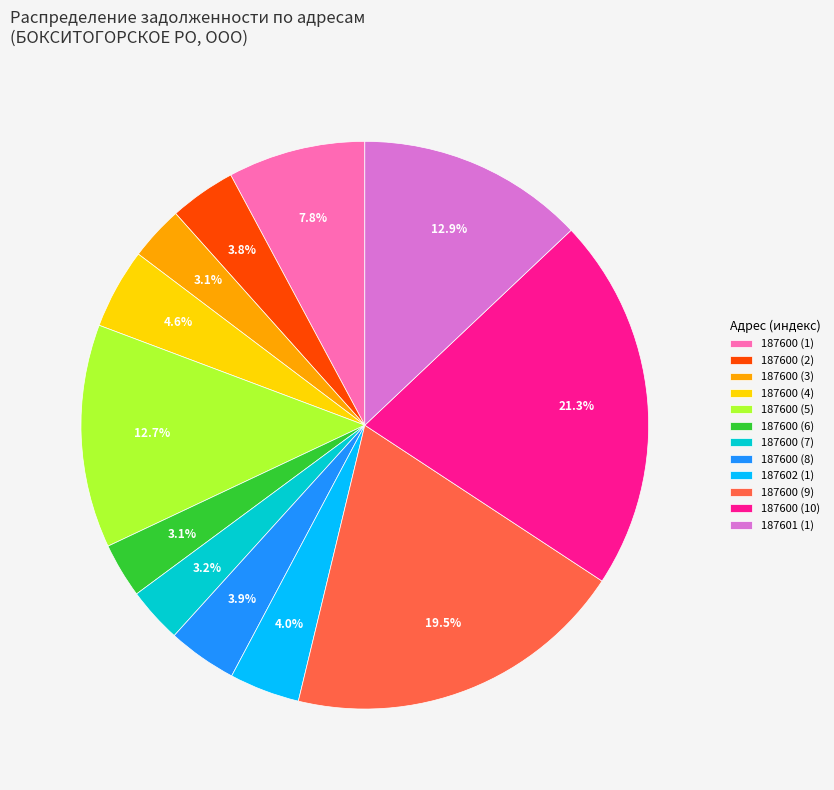

Which has a higher value, 187600 (8) or 187600 (7)?

187600 (8)